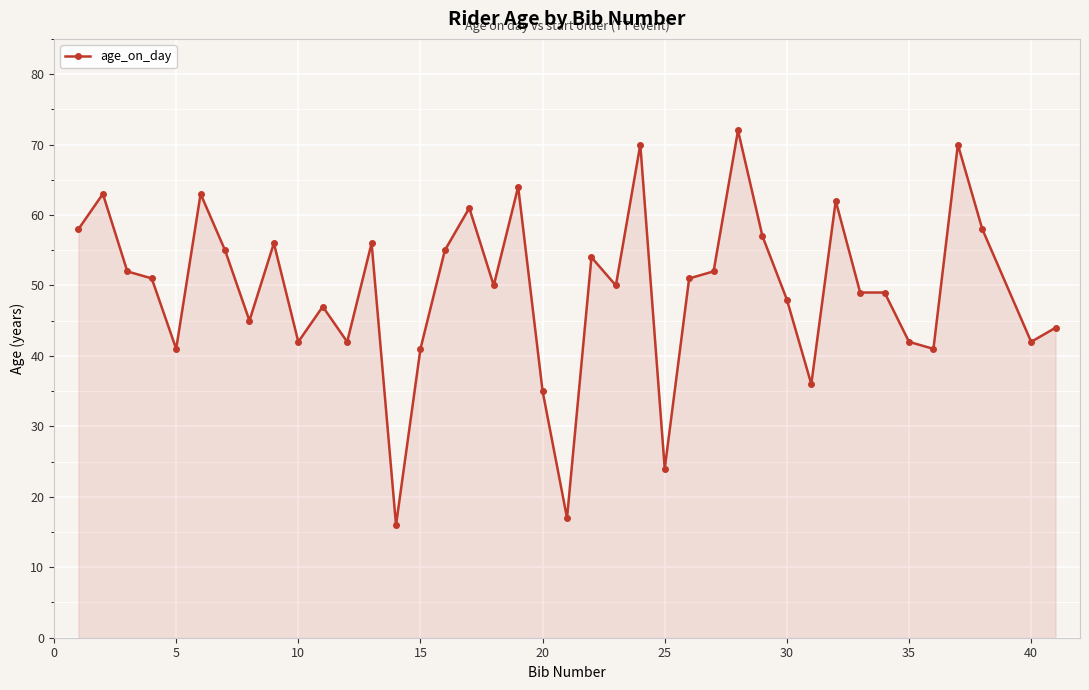

What is the minimum value shown in the chart?

16